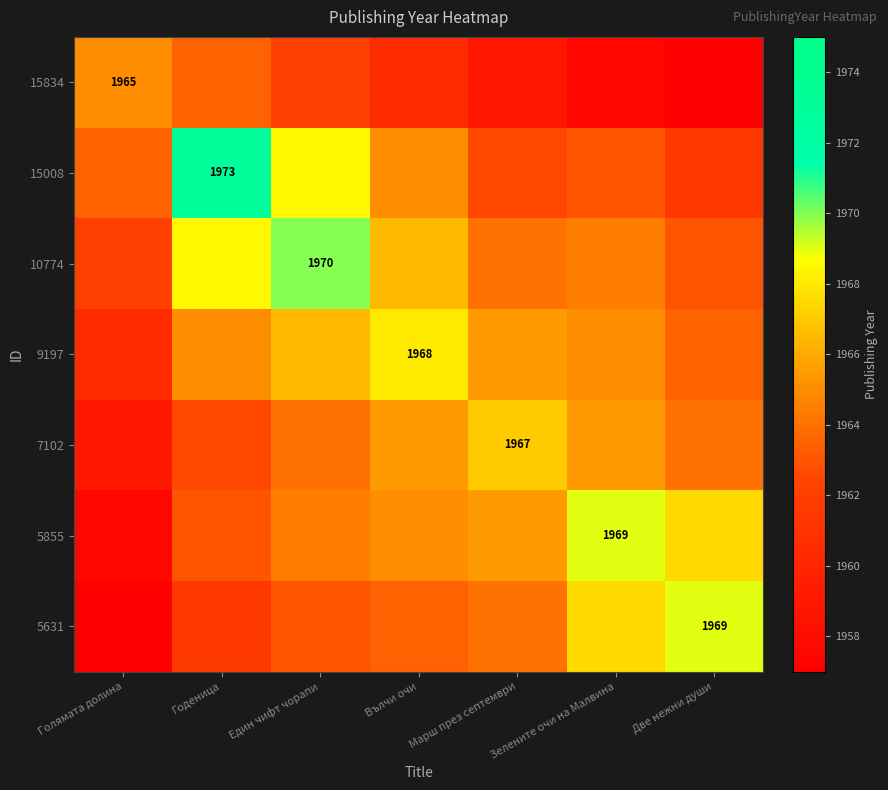

True or false: 15008 has a value of 1285.7 at Годеница.

False